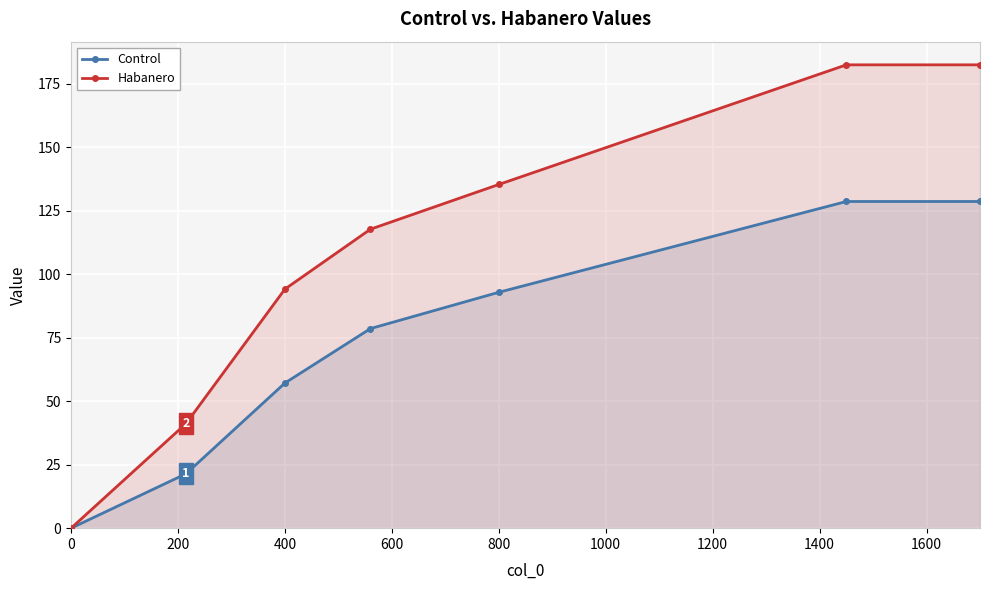

List the series in order of their peak value, highest first.

Habanero, Control